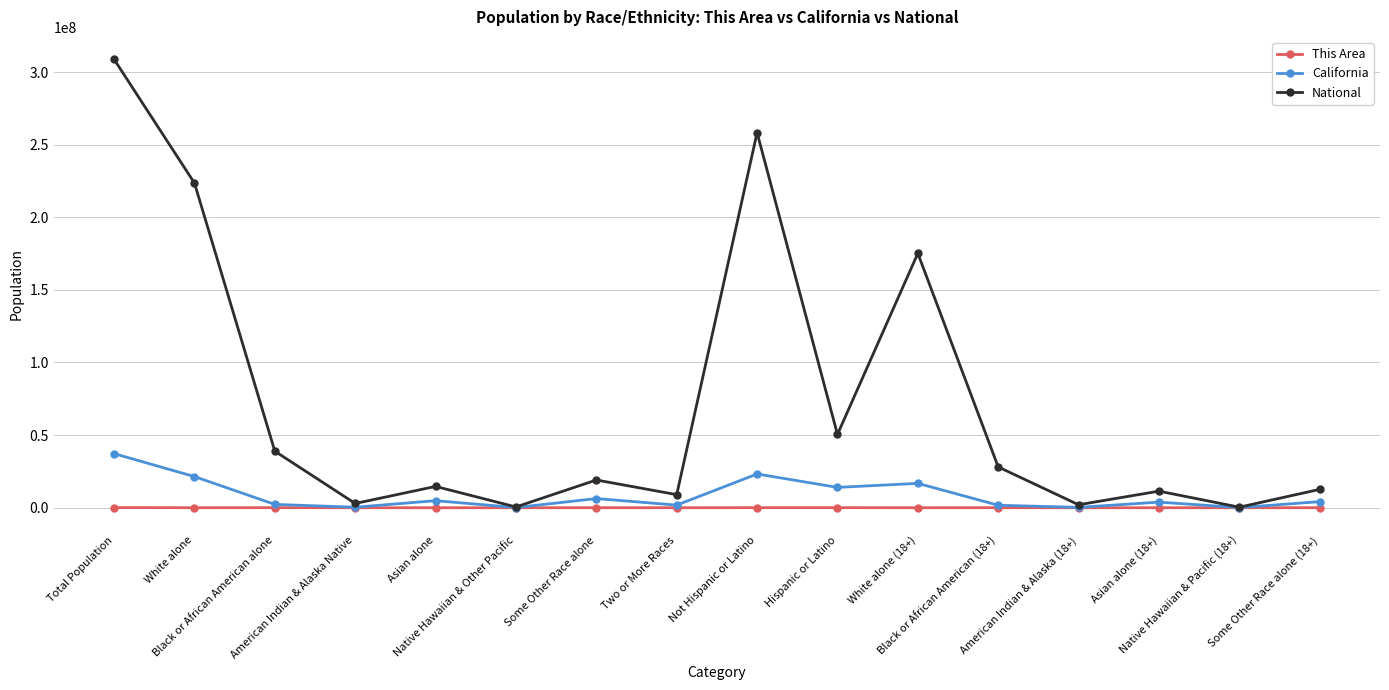

Which series changed the most between Two or More Races and Native Hawaiian & Pacific (18+)?

National